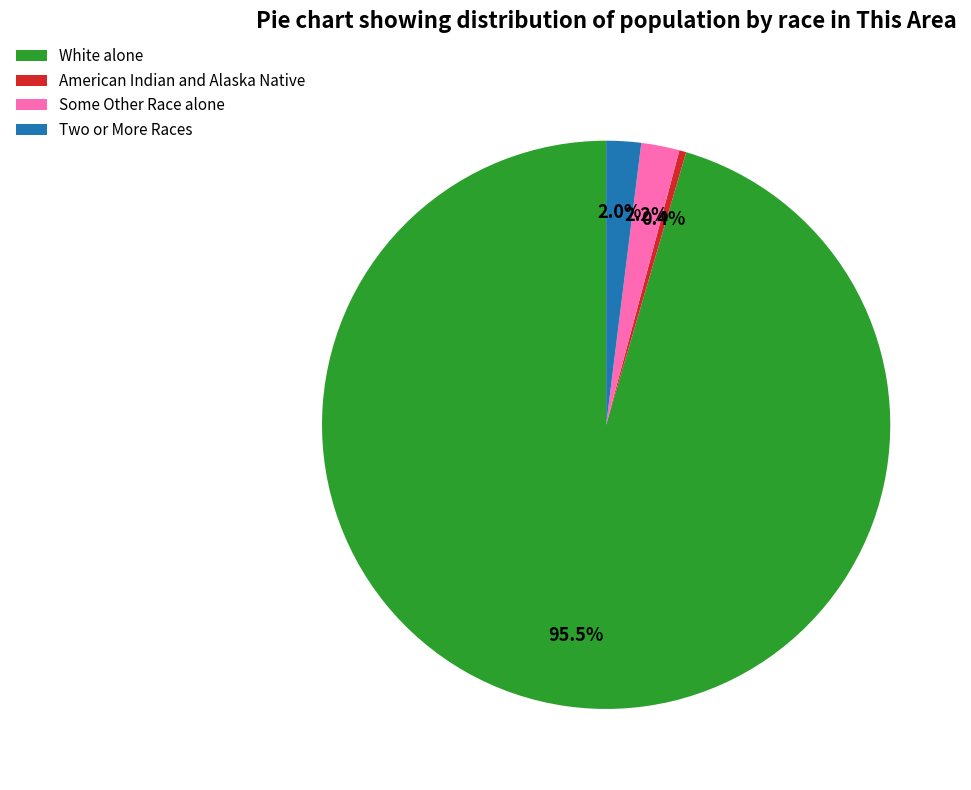

Which slice is the smallest?

American Indian and Alaska Native